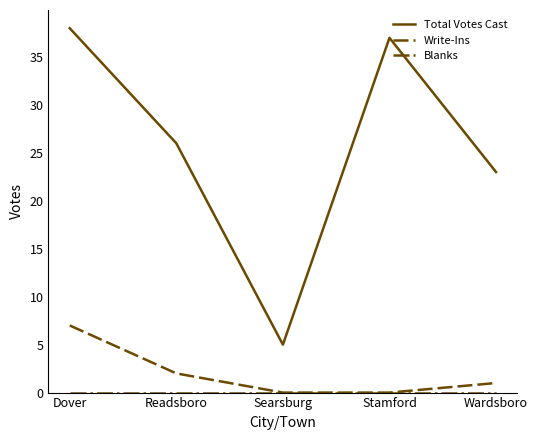

Where is Total Votes Cast nearest to the value 21?

Wardsboro